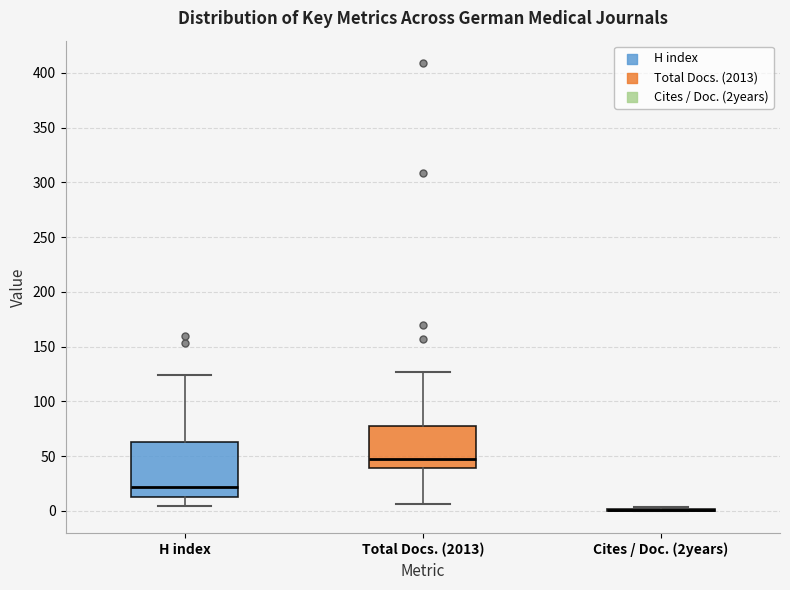

Reading left to right, read every box against the y-axis: the position of its median line, the range the box covers, and the ends of its whiskers. The values are not printed on the chart, so give them approximately, as read against the axis.

H index: median 20, box 15 to 65, whiskers 5 to 125
Total Docs. (2013): median 45, box 40 to 80, whiskers 5 to 125
Cites / Doc. (2years): box collapsed to a line at 0, whiskers 0 to 5